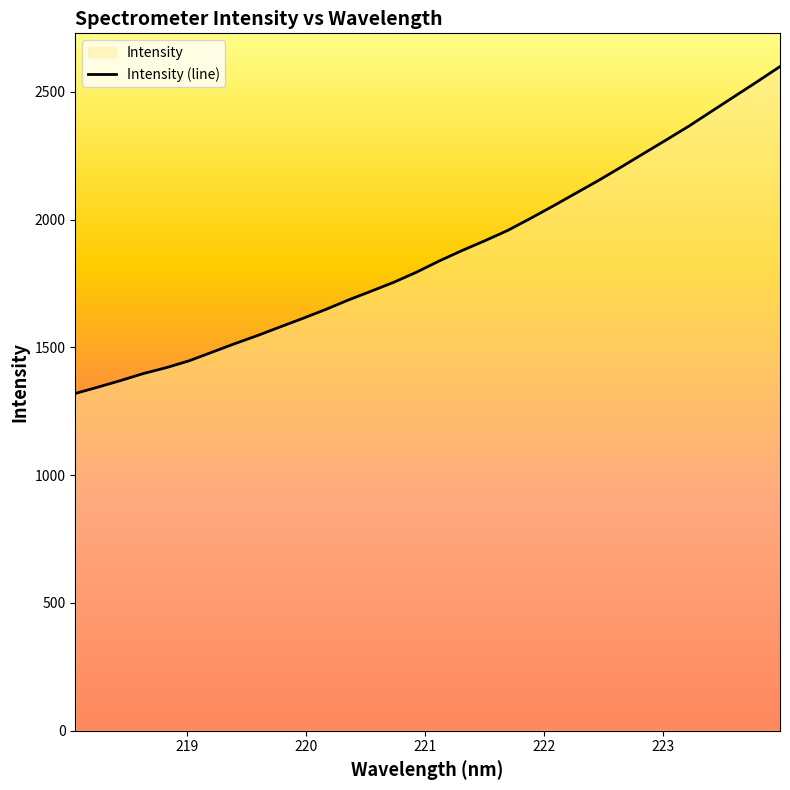

What is the difference between the maximum and minimum values?

1279.0